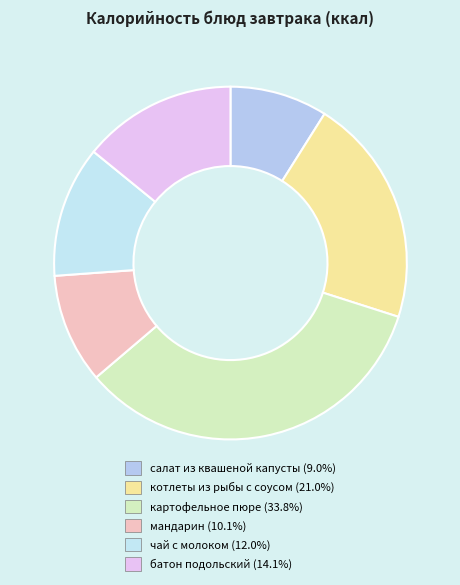

To the nearest percent, what is the difference between the чай с молоком and мандарин slice percentages?

2%